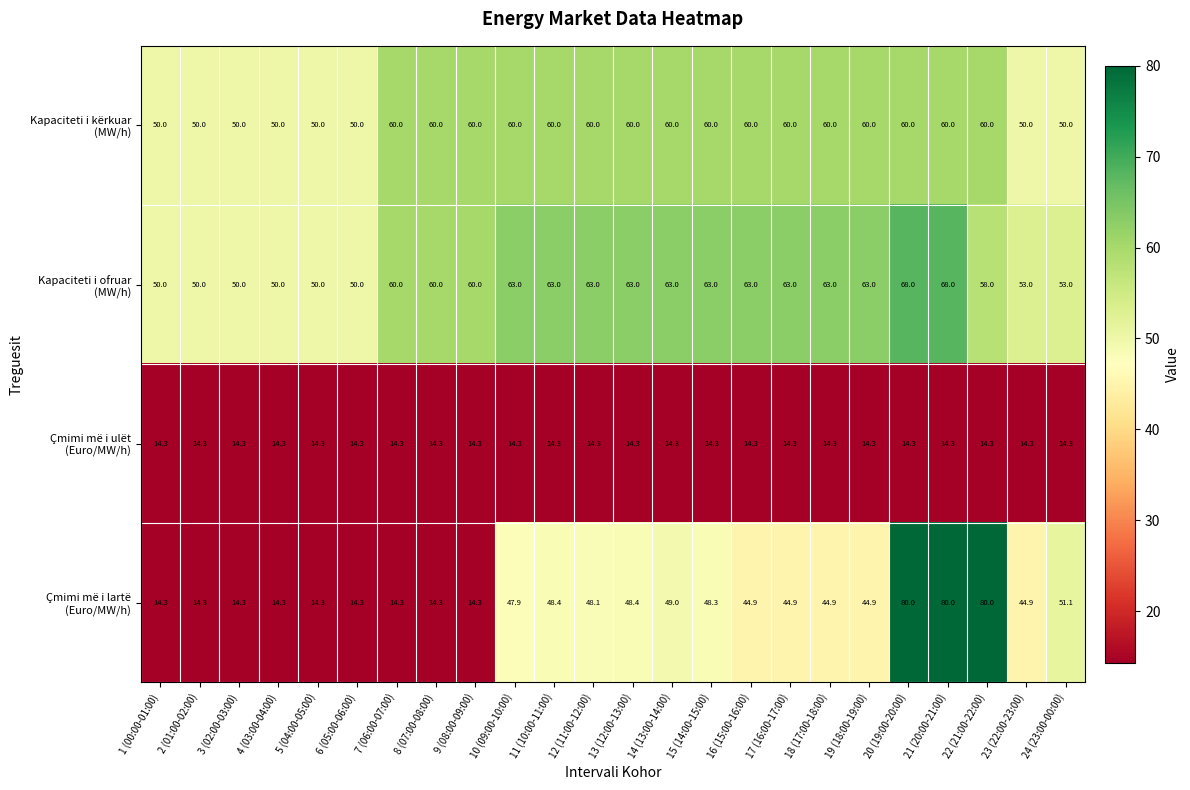

Count the number of data series in this chart.

4